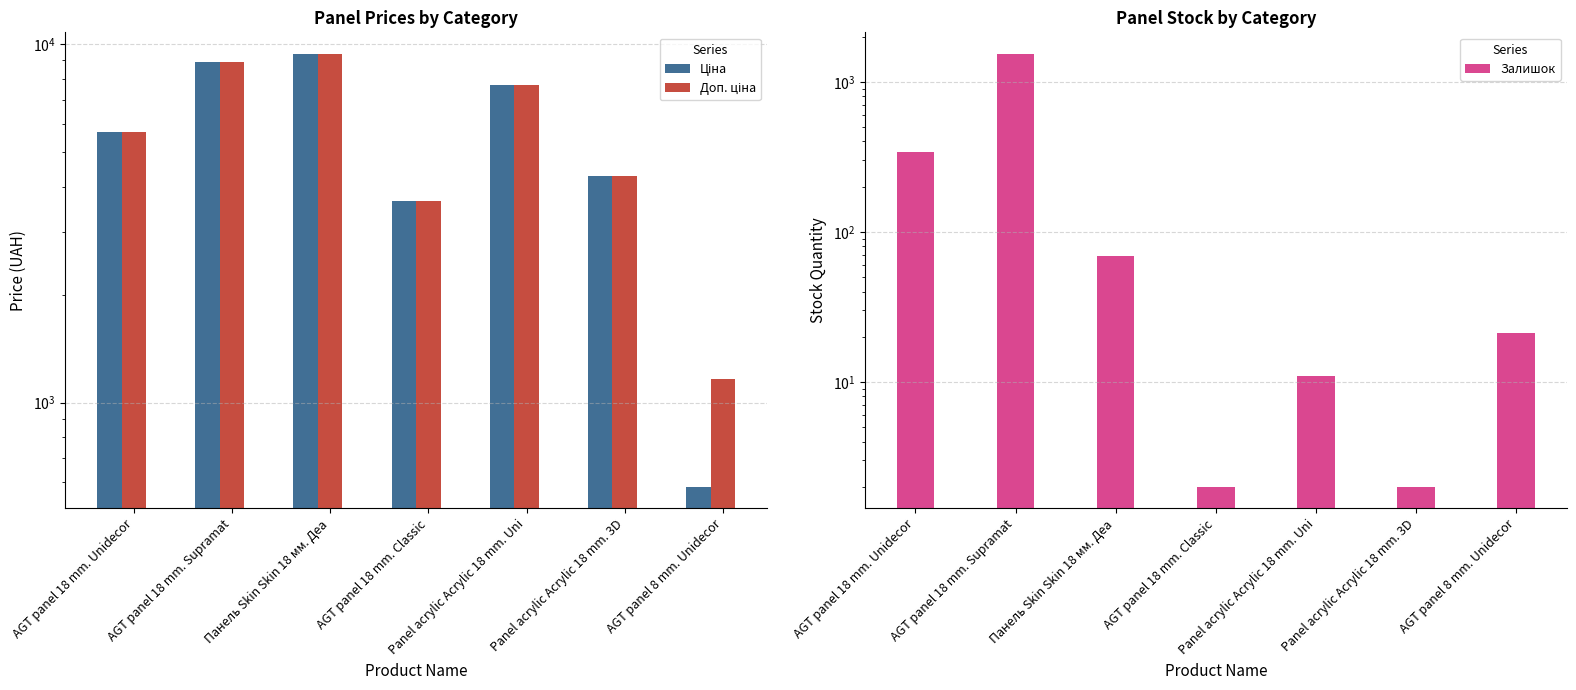

Count the number of categories in the chart.

7